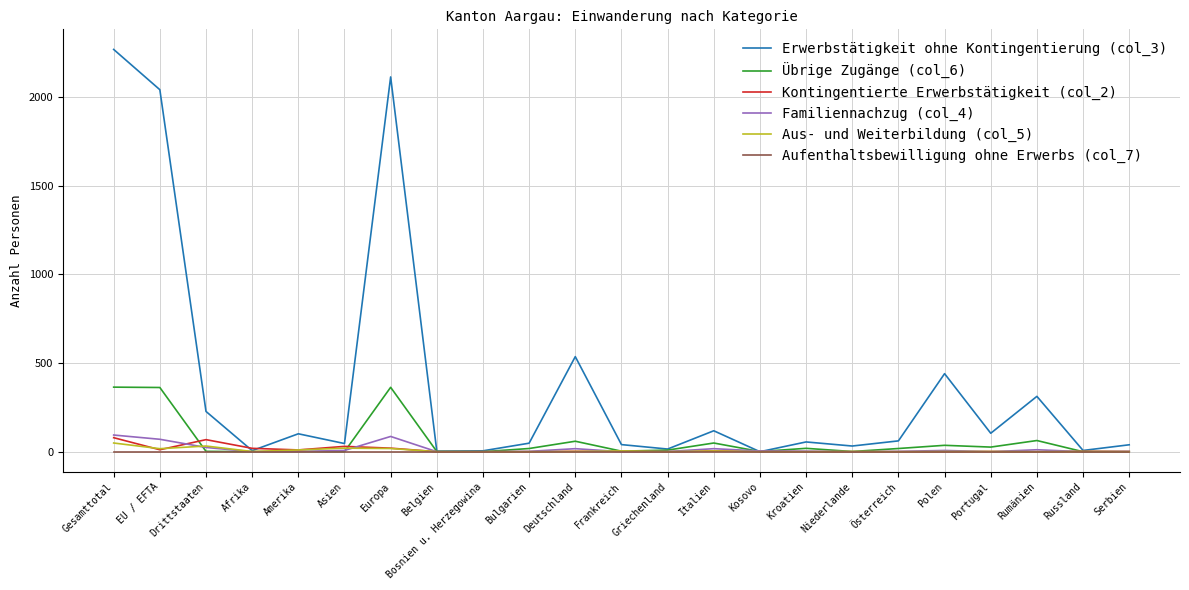

After their last crossing, which series has the higher values: Erwerbstätigkeit ohne Kontingentierung (col_3) or Kontingentierte Erwerbstätigkeit (col_2)?

Erwerbstätigkeit ohne Kontingentierung (col_3)